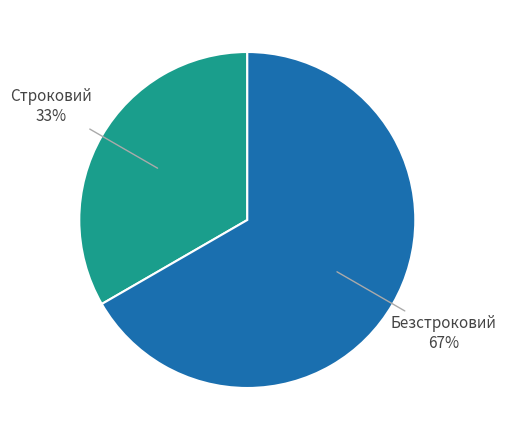

Count the number of slices in the pie.

2